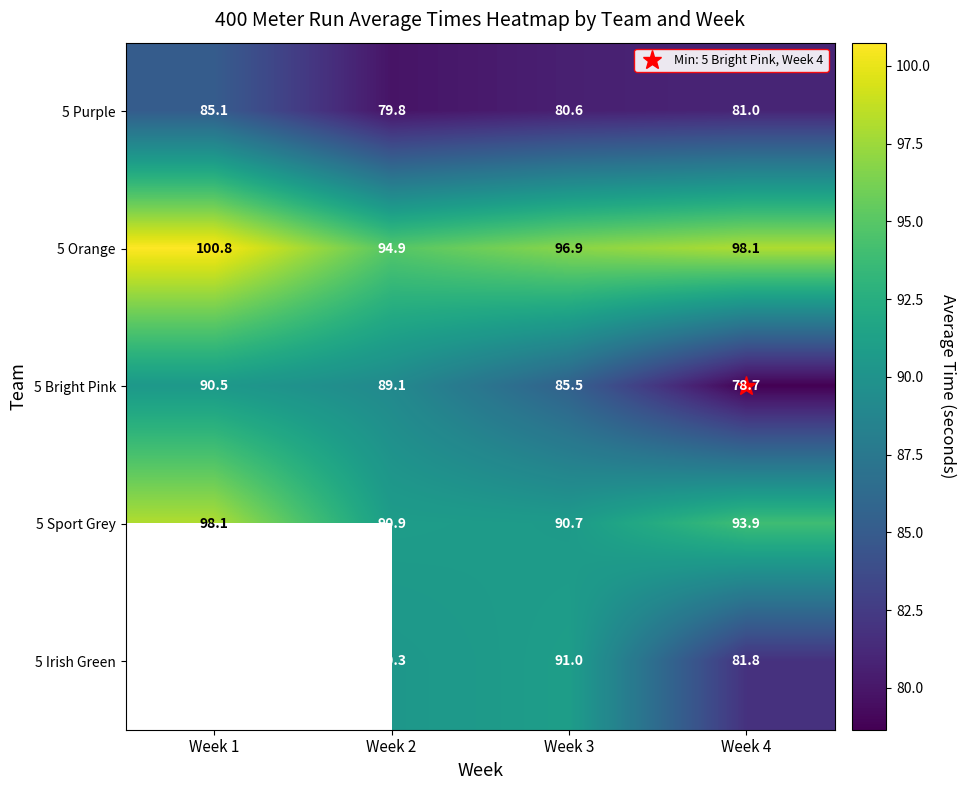

What is the smallest value displayed?

78.7